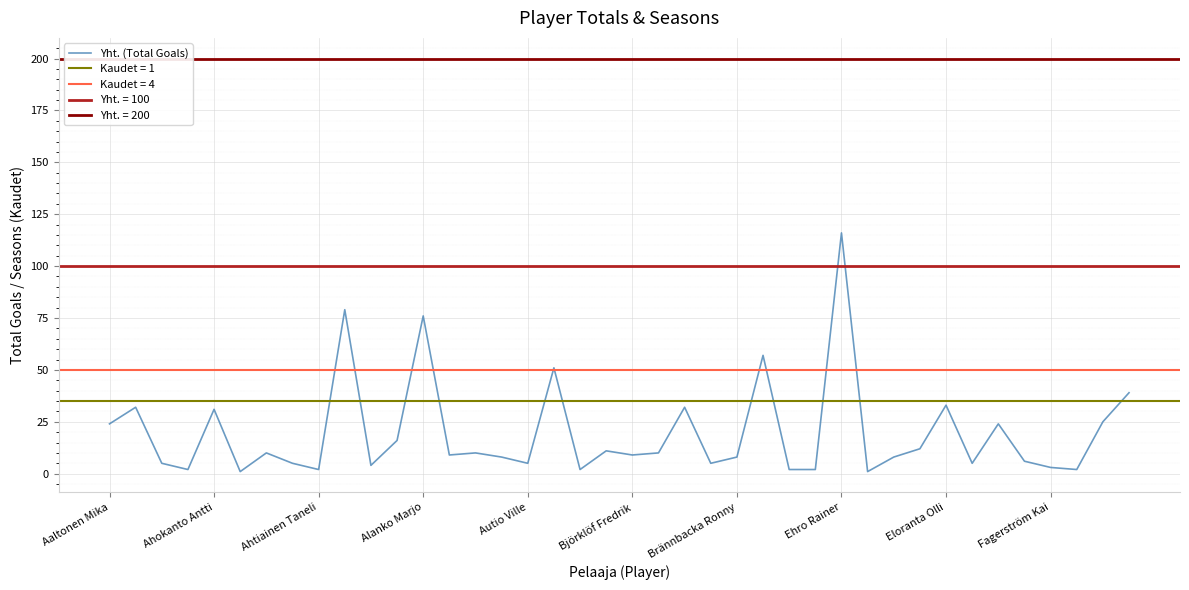

What is the difference between the second highest and minimum values?

78